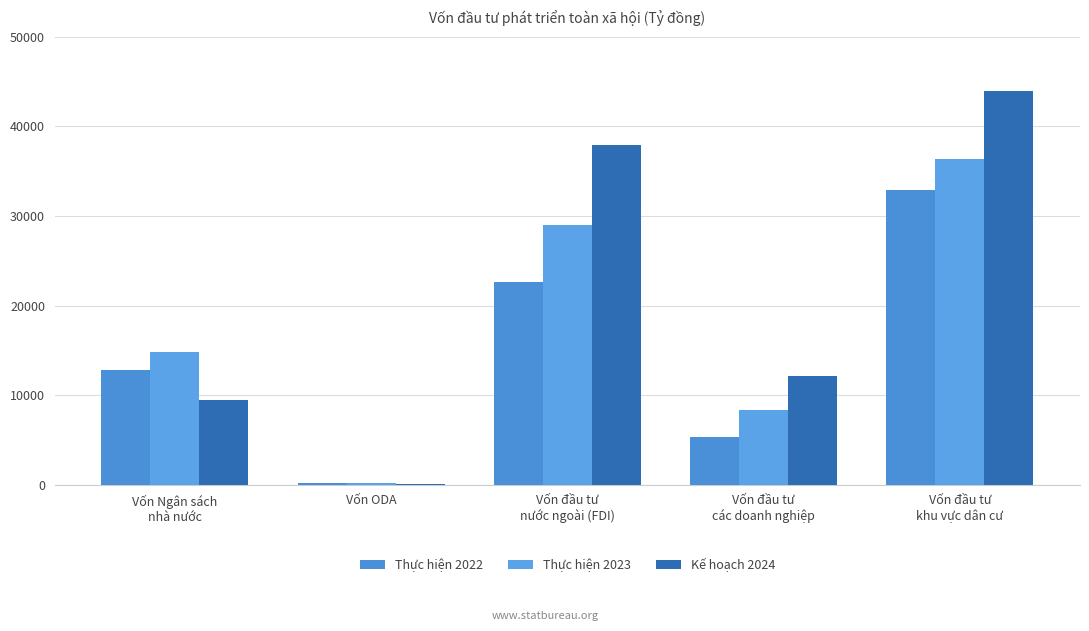

Which has a higher value, Vốn Ngân sách
nhà nước or Vốn đầu tư
khu vực dân cư?

Vốn đầu tư
khu vực dân cư